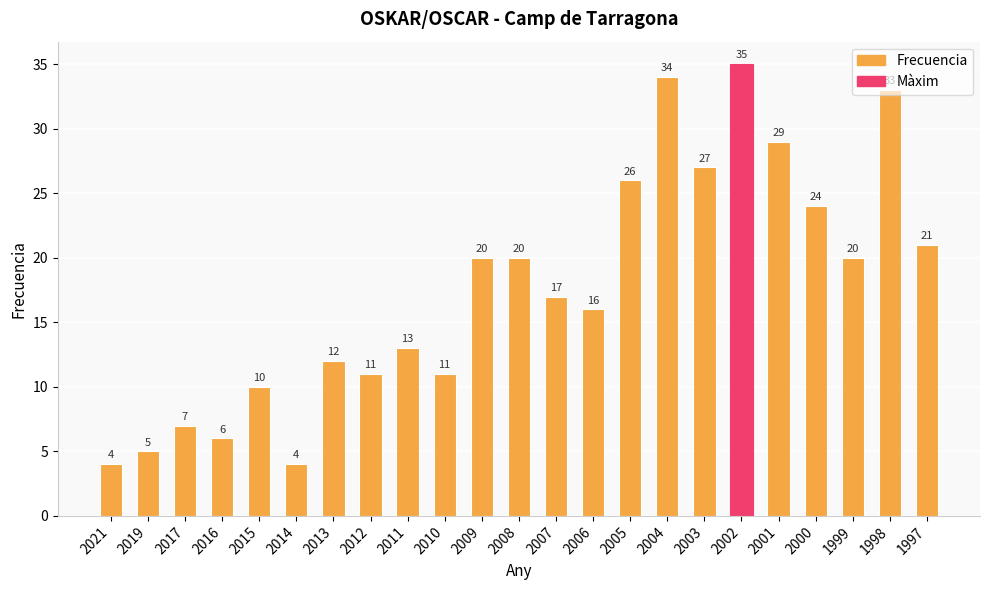

What is the average value?

18